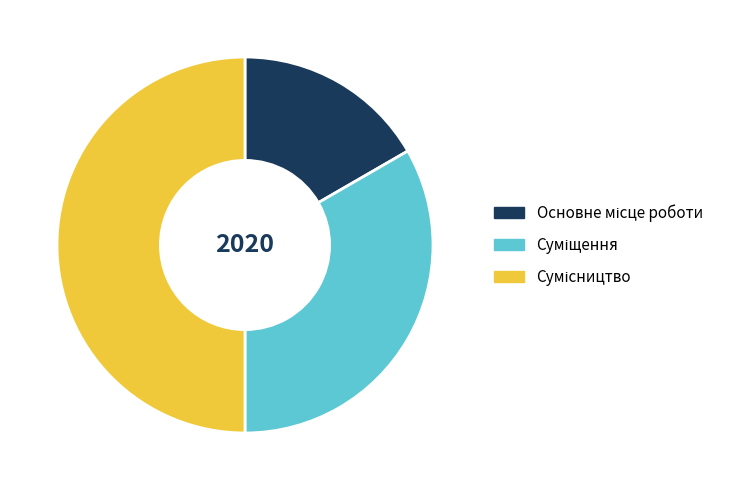

Count the number of slices in the pie.

3